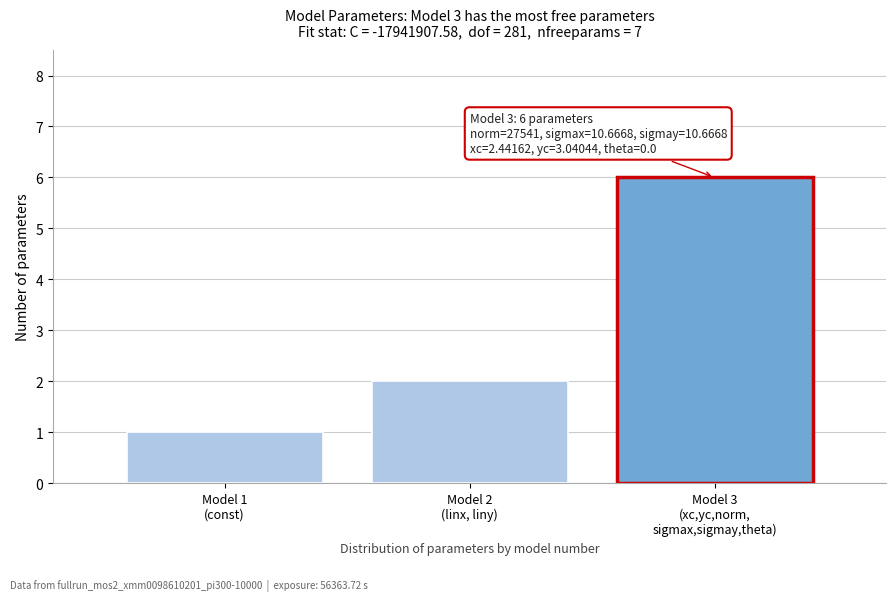

Reading left to right, transcribe all the data shown in this chart.

1	2	6